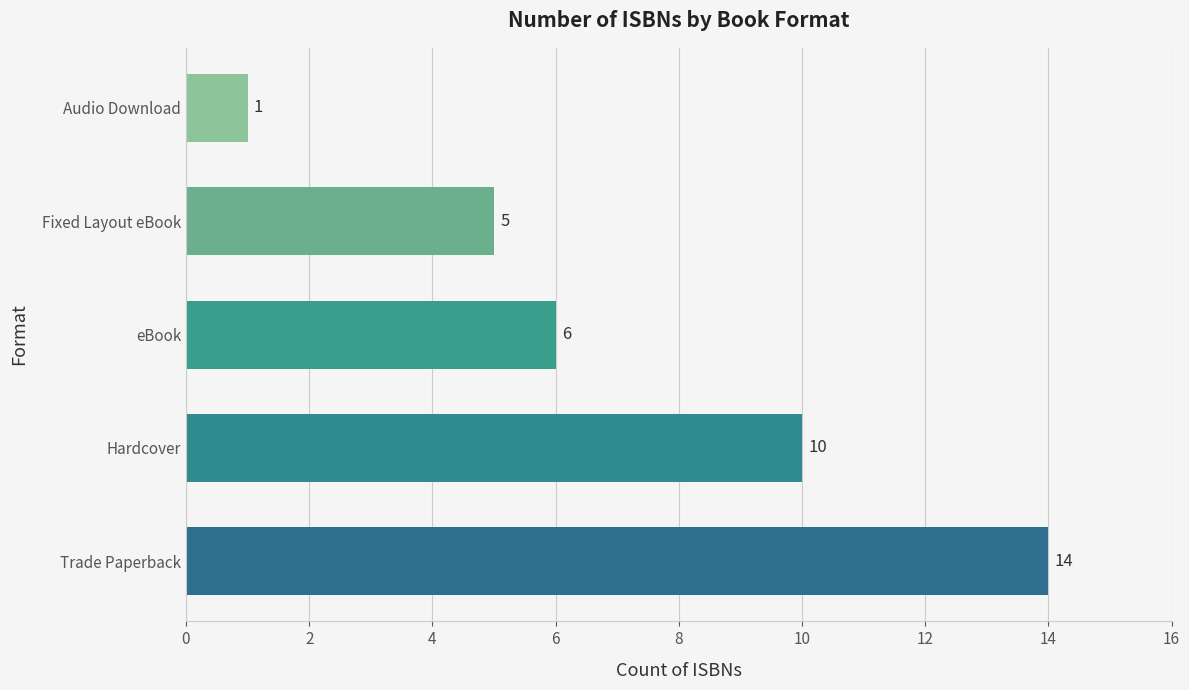

How many data points are less than 6?

2